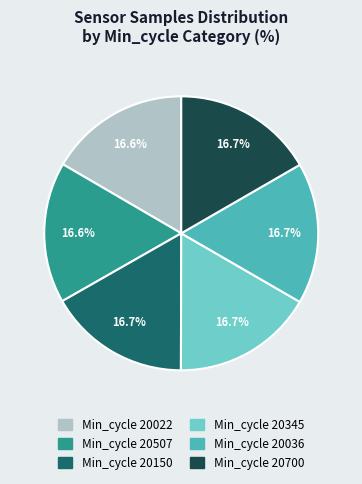

Does any single category account for the majority?

No